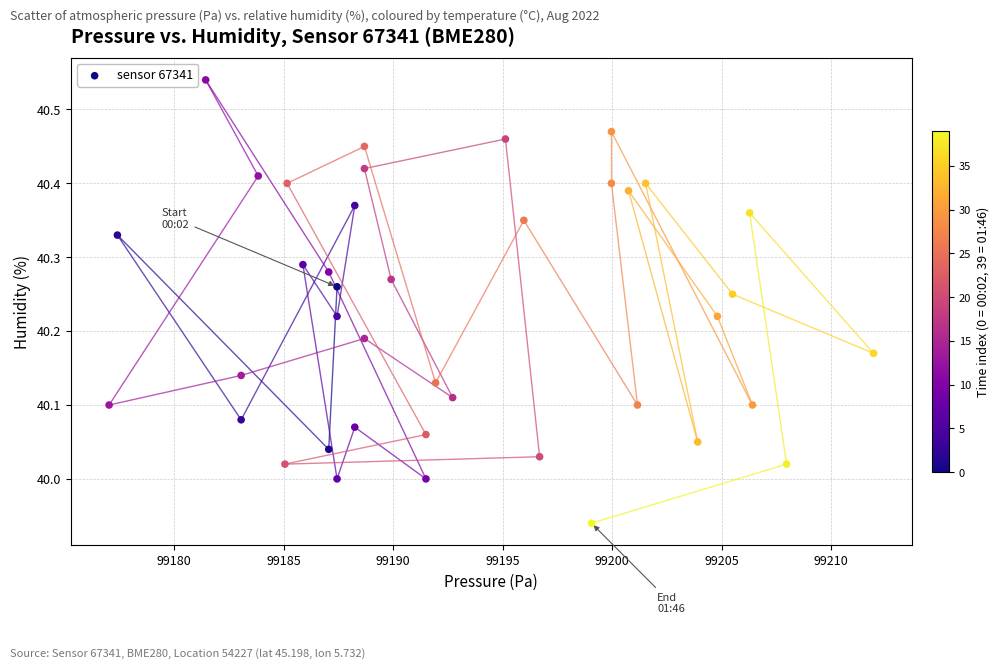

What is the range of Y values (max minus min)?

0.6